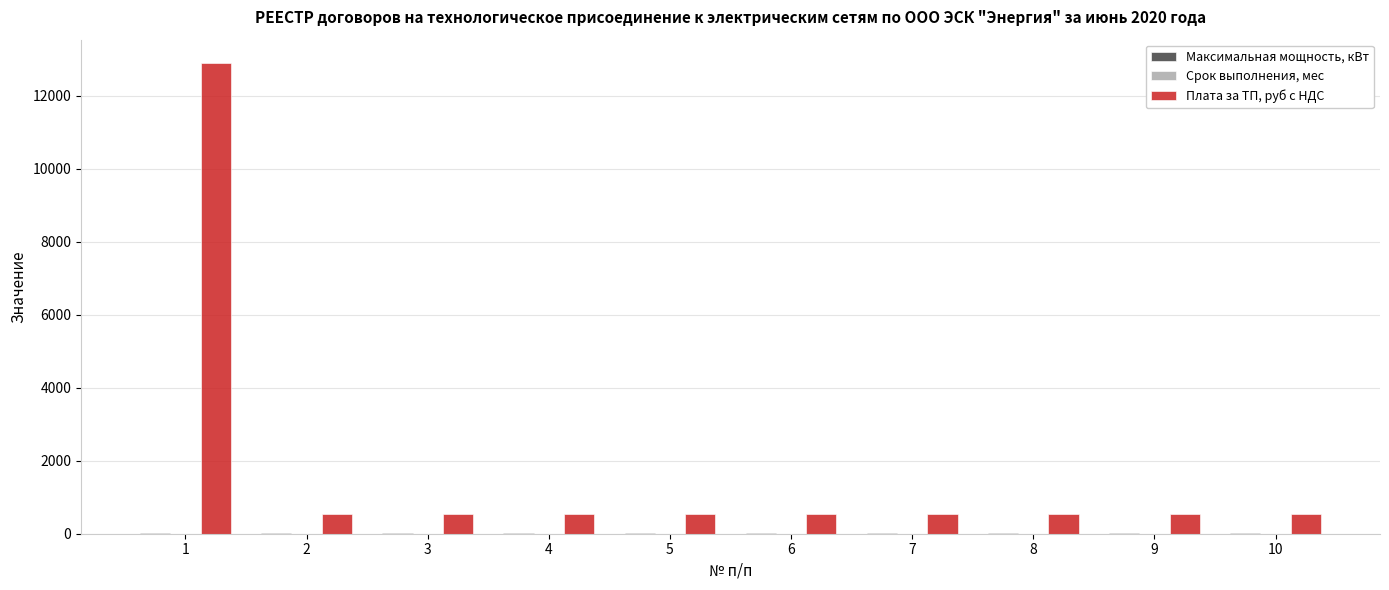

How many categories are shown in the chart?

10